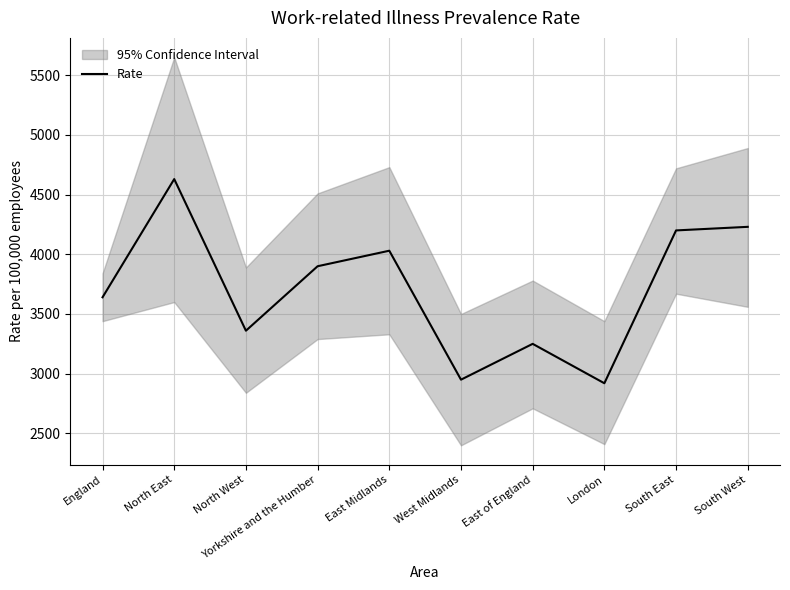

Reading left to right, list all the values displayed in this chart.

England=3640	North East=4630	North West=3360	Yorkshire and the Humber=3900	East Midlands=4030	West Midlands=2950	East of England=3250	London=2920	South East=4200	South West=4230